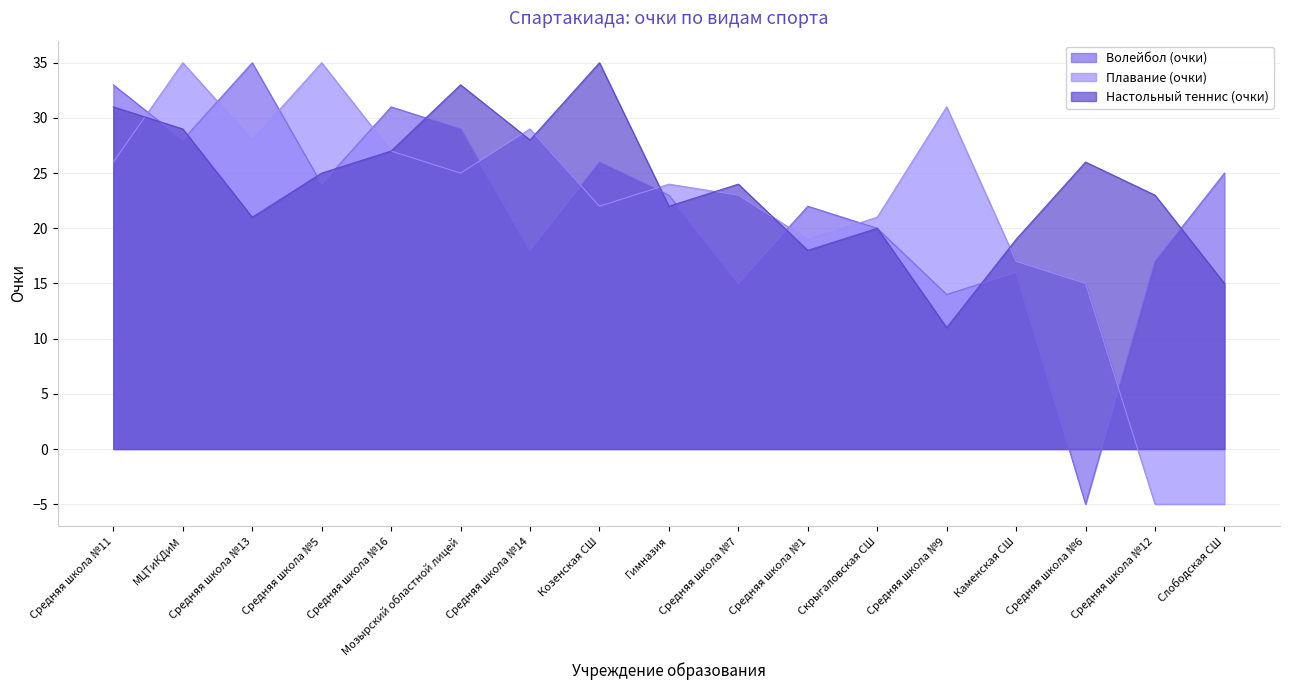

What is the difference between the Волейбол (очки) values at Средняя школа №6 and Скрыгаловская СШ?

25